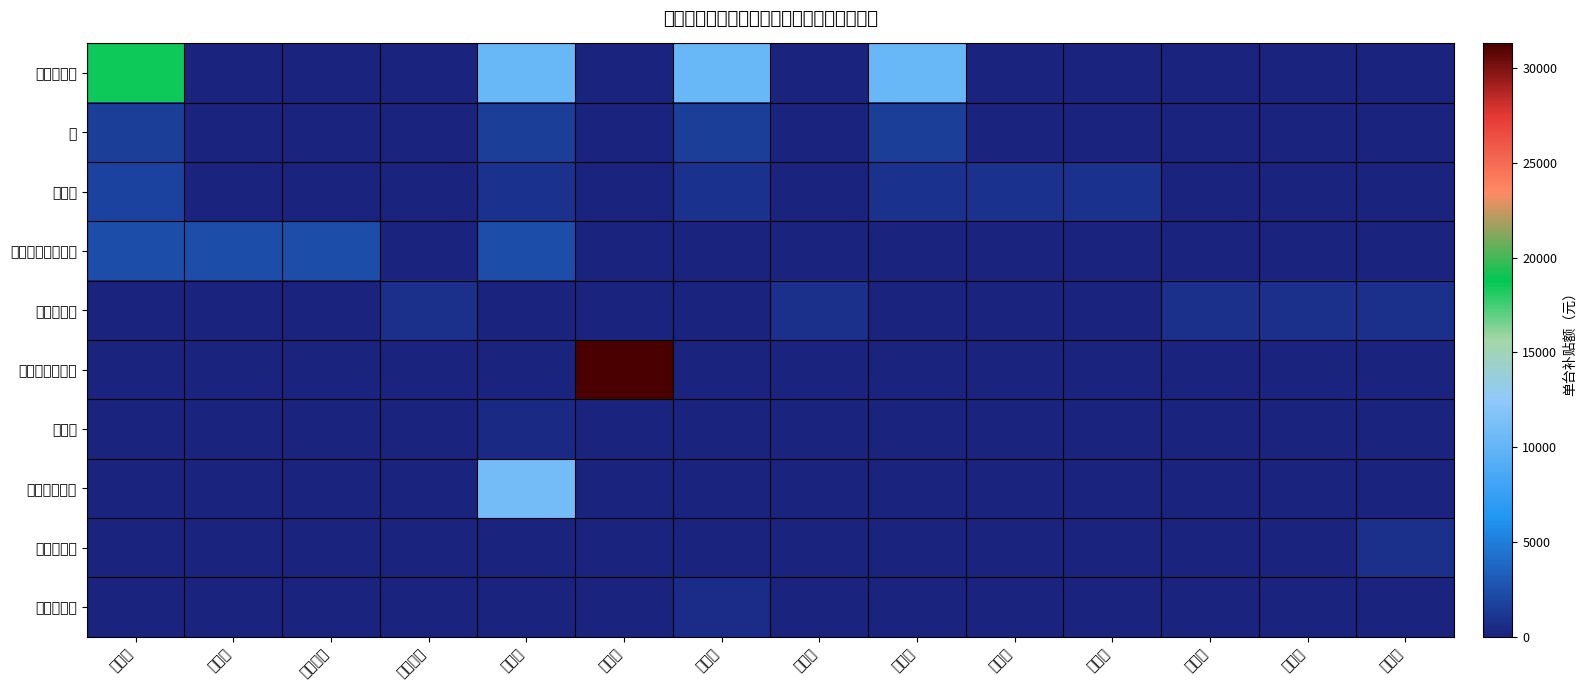

What is the total value across all series at 大桥镇?

820